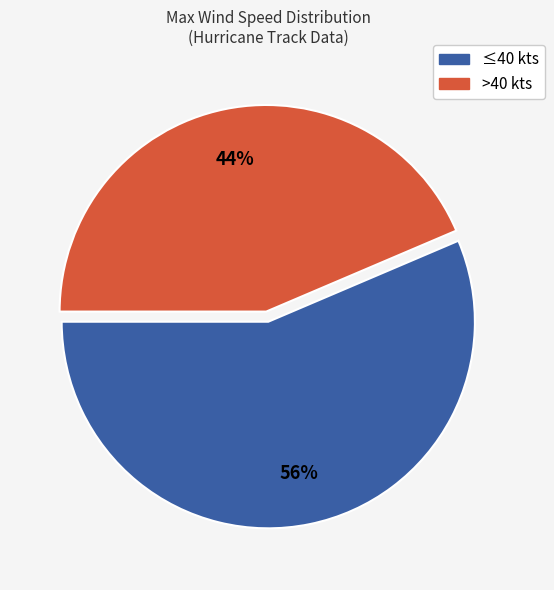

To the nearest percent, what is the average slice percentage?

50%